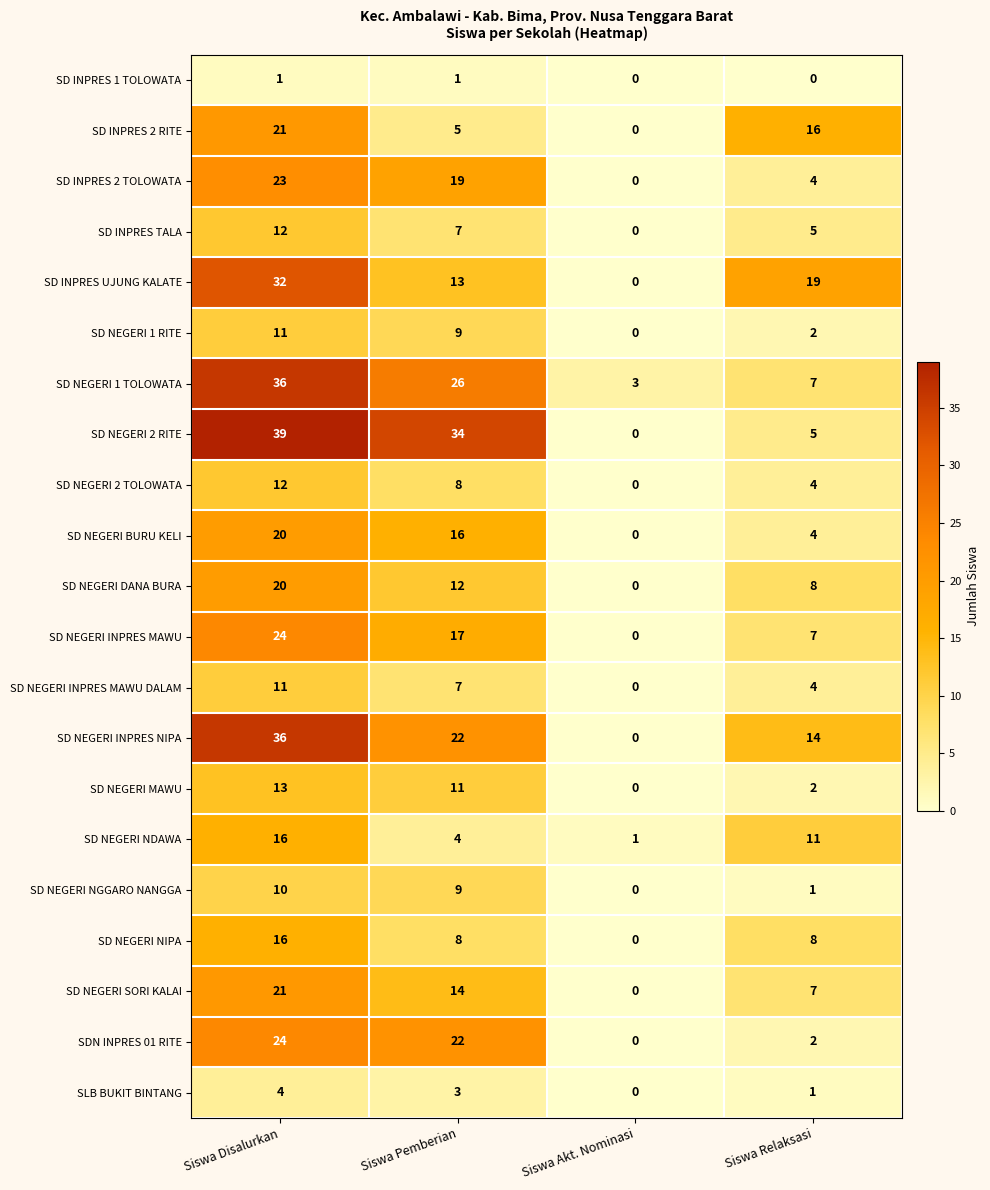

Which series changed the most between Siswa Akt. Nominasi and Siswa Relaksasi?

SD INPRES UJUNG KALATE